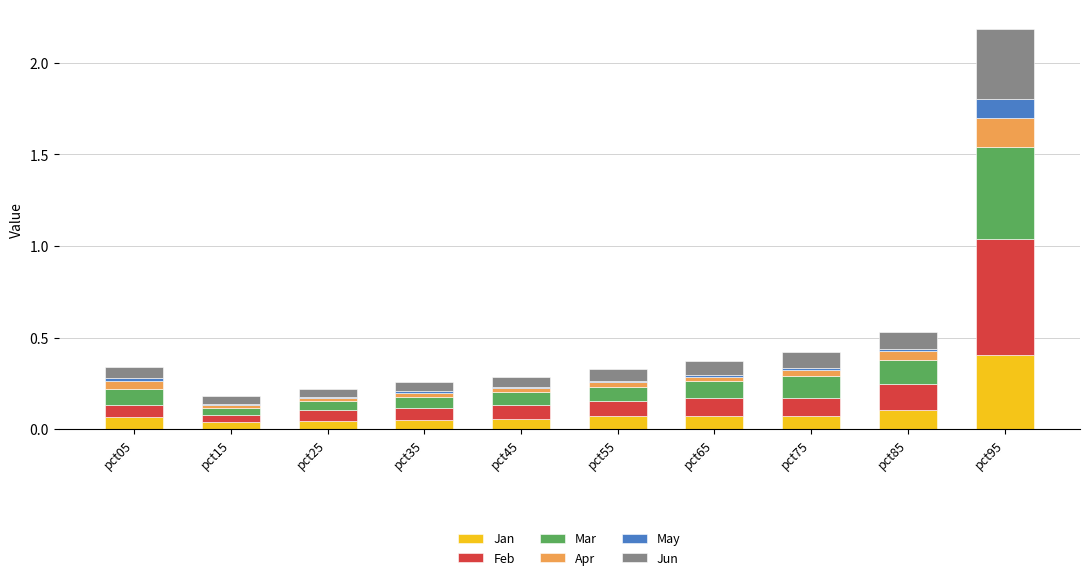

What is the maximum value for Jan?

0.4